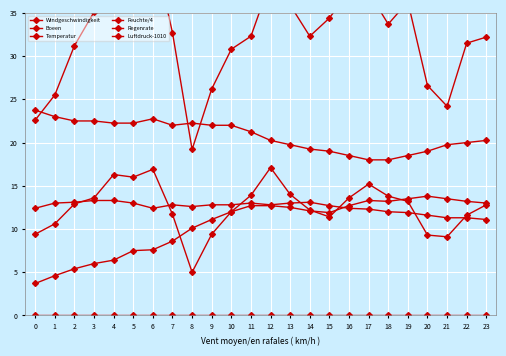

Rank the categories by Temperatur value from lowest to highest.

23, 21, 22, 20, 19, 18, 17, 0, 6, 16, 8, 15, 7, 9, 10, 12, 1, 5, 11, 13, 2, 14, 3, 4